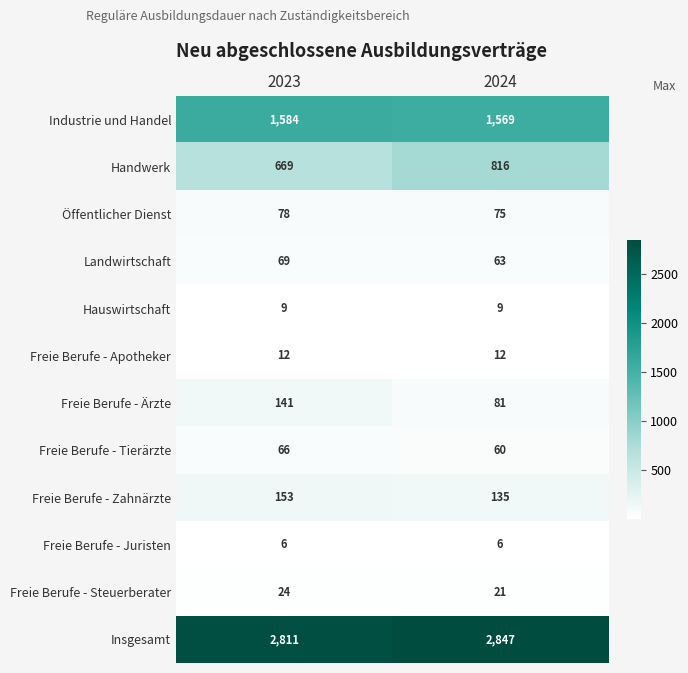

Rank the series by their maximum value, from highest to lowest.

Insgesamt, Industrie und Handel, Handwerk, Freie Berufe - Zahnärzte, Freie Berufe - Ärzte, Öffentlicher Dienst, Landwirtschaft, Freie Berufe - Tierärzte, Freie Berufe - Steuerberater, Freie Berufe - Apotheker, Hauswirtschaft, Freie Berufe - Juristen